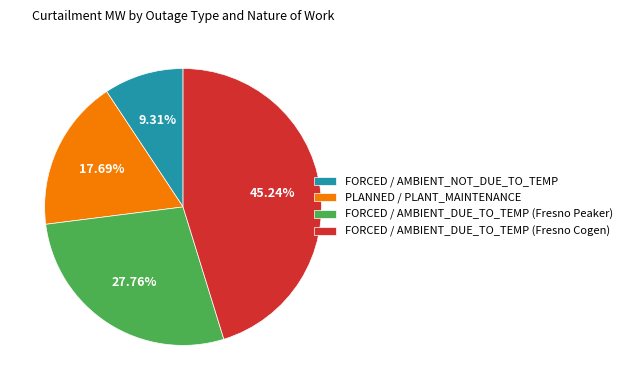

Do FORCED / AMBIENT_NOT_DUE_TO_TEMP and FORCED / AMBIENT_DUE_TO_TEMP (Fresno Cogen) together represent more than half of the pie?

Yes